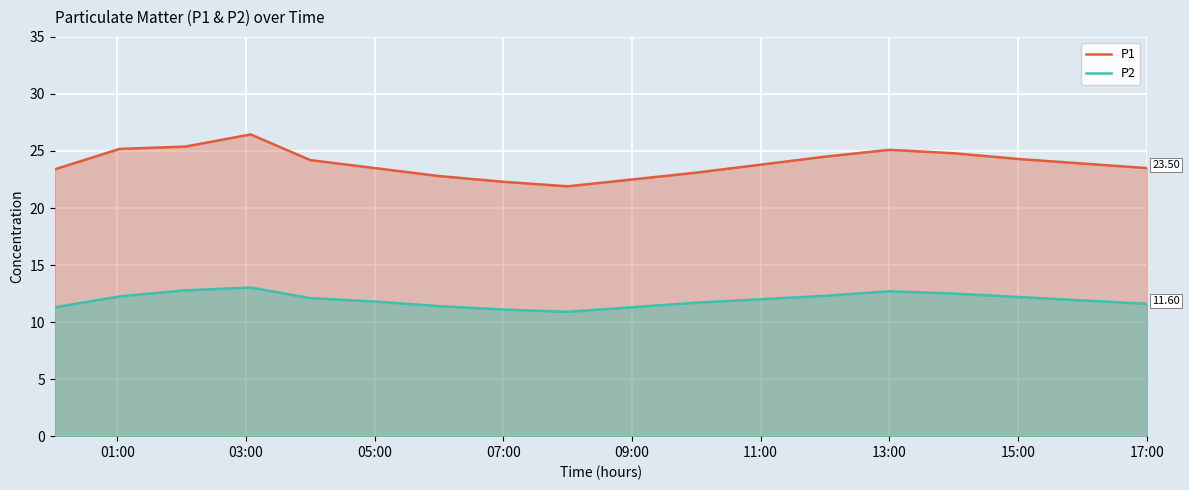

Reading left to right, list all the values displayed in this chart.

P1: 23.4	25.2	25.4	26.4	24.2	23.5	22.8	22.3	21.9	22.5	23.1	23.8	24.5	25.1	24.8	24.3	23.9	23.5
P2: 11.3	12.2	12.8	13.0	12.1	11.8	11.4	11.1	10.9	11.3	11.7	12.0	12.3	12.7	12.5	12.2	11.9	11.6